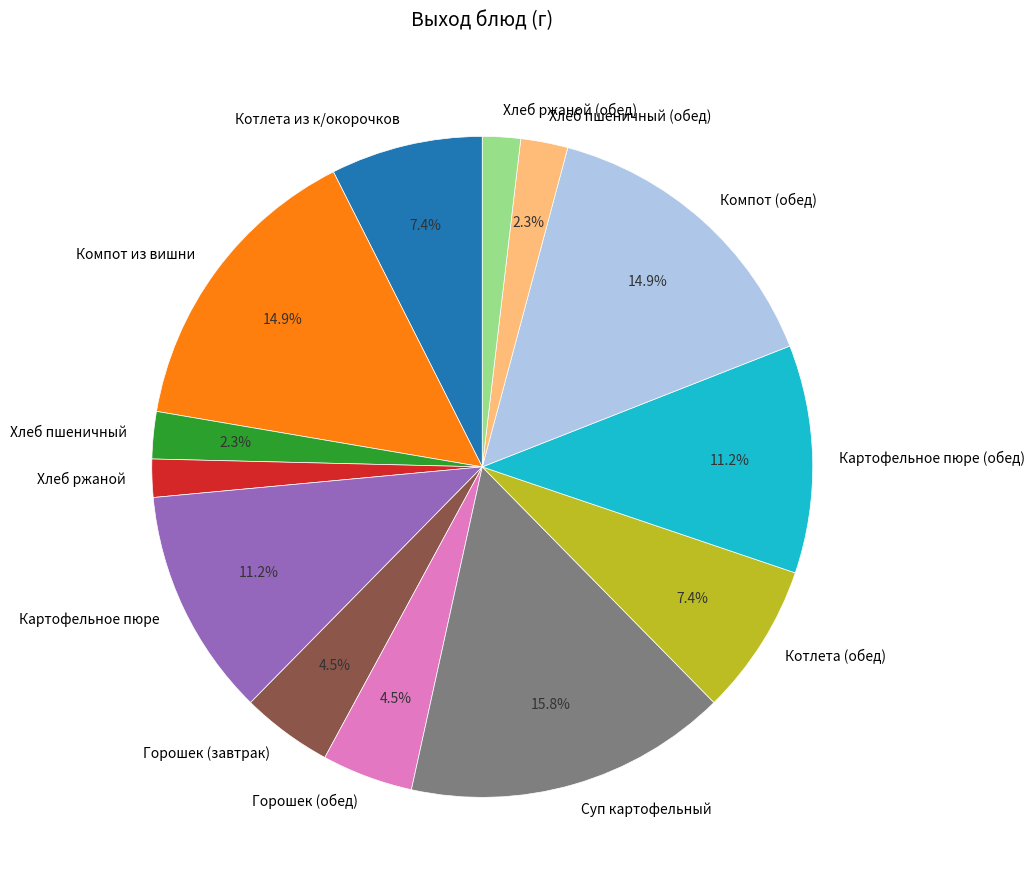

What is the ratio of the value at Хлеб ржаной to the value at Горошек (обед)?

0.4